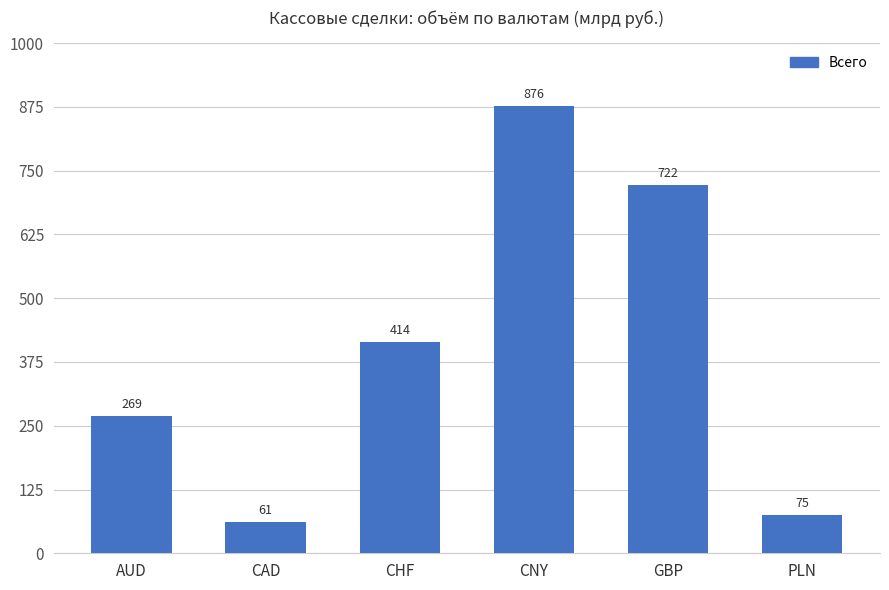

Rank the categories by value from lowest to highest.

CAD, PLN, AUD, CHF, GBP, CNY